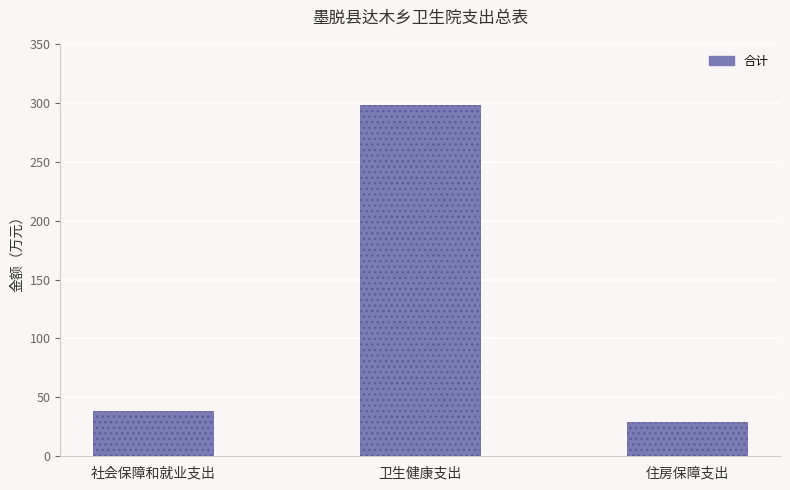

Which has a higher value, 社会保障和就业支出 or 住房保障支出?

社会保障和就业支出